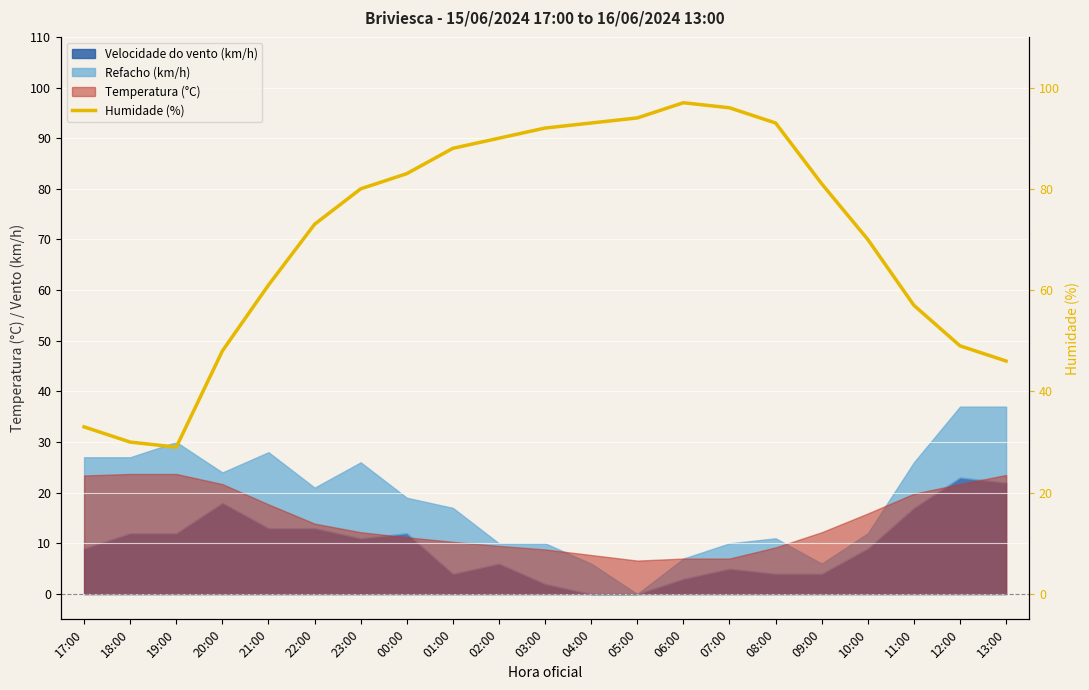

Where does the data first go above 80?

00:00